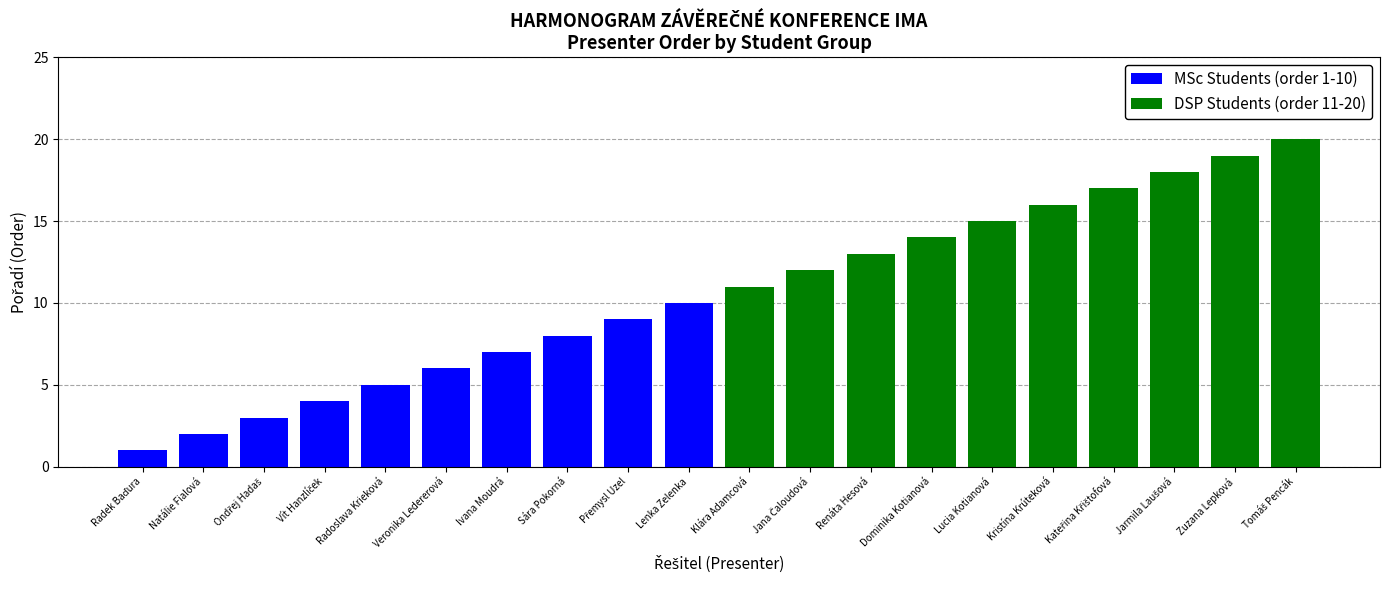

Is it true that MSc Students (order 1-10) equals 4 at Kristína Krúteková?

False